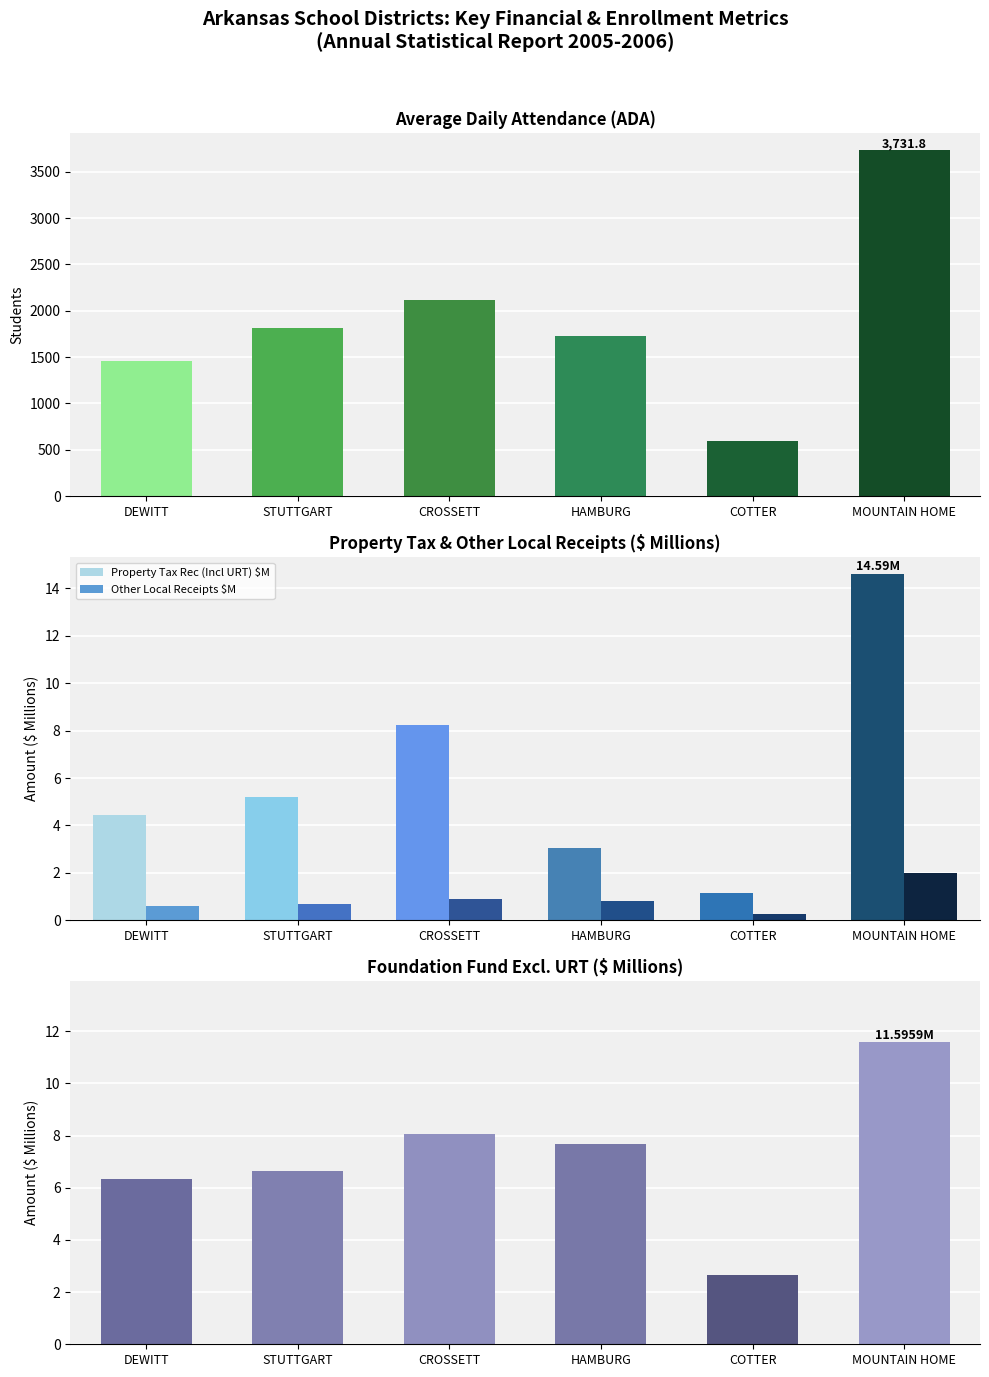

Reading right to left, transcribe all the data shown in this chart.

ADA: MOUNTAIN HOME=3731.8	COTTER=594.1	HAMBURG=1732.9	CROSSETT=2115.3	STUTTGART=1810.4	DEWITT=1462.7
Property Tax Rec (Incl URT) $M: MOUNTAIN HOME=14.6	COTTER=1.2	HAMBURG=3.1	CROSSETT=8.2	STUTTGART=5.2	DEWITT=4.4
Other Local Receipts $M: MOUNTAIN HOME=2.0	COTTER=0.3	HAMBURG=0.8	CROSSETT=0.9	STUTTGART=0.7	DEWITT=0.6
Foundation Fund (Excl URT) $M: MOUNTAIN HOME=11.6	COTTER=2.7	HAMBURG=7.7	CROSSETT=8.0	STUTTGART=6.6	DEWITT=6.3